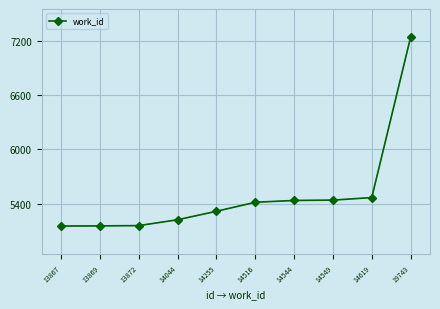

How many categories are shown in the chart?

10